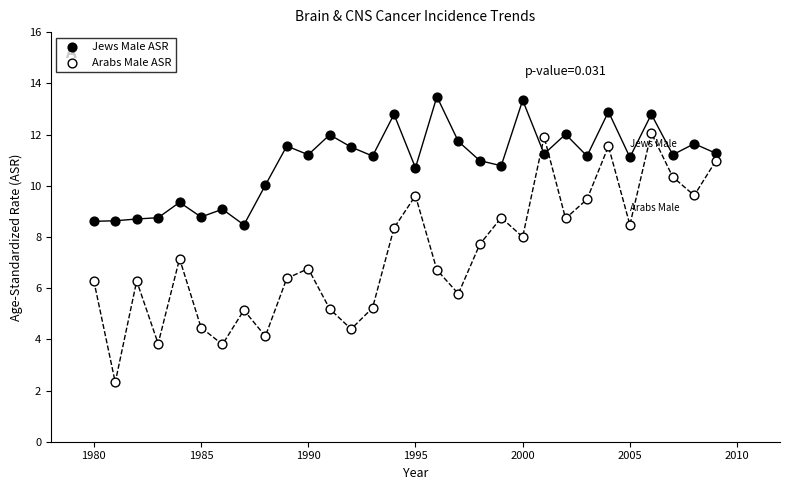

Which series has the largest Y range (max minus min)?

Arabs Male ASR